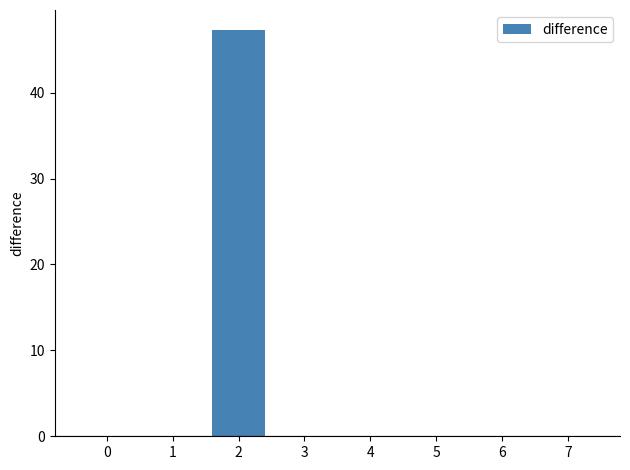

Are the bars grouped side by side (vs. stacked)?

No